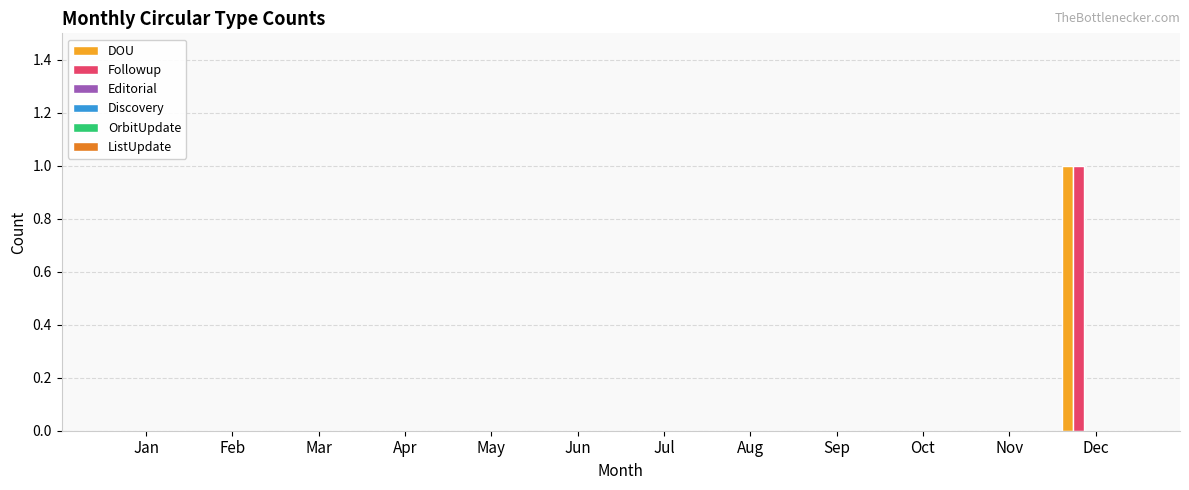

Count the number of categories in the chart.

12